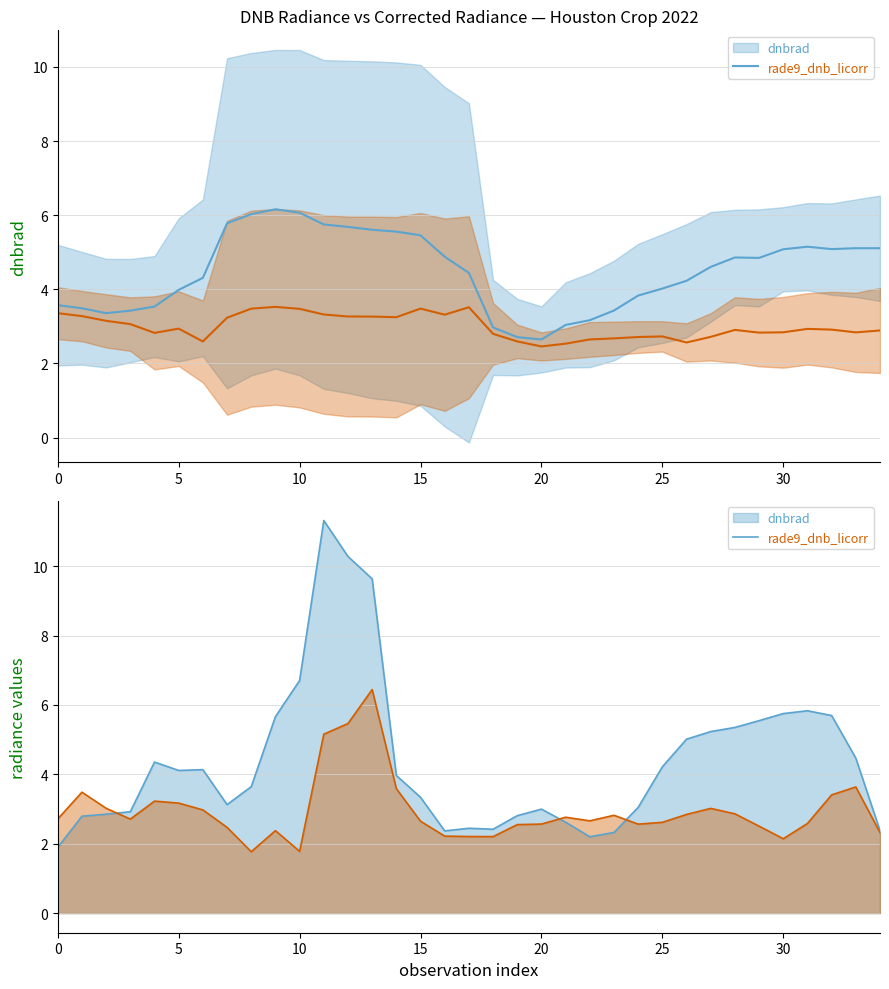

Does the chart have visible grid lines?

Yes